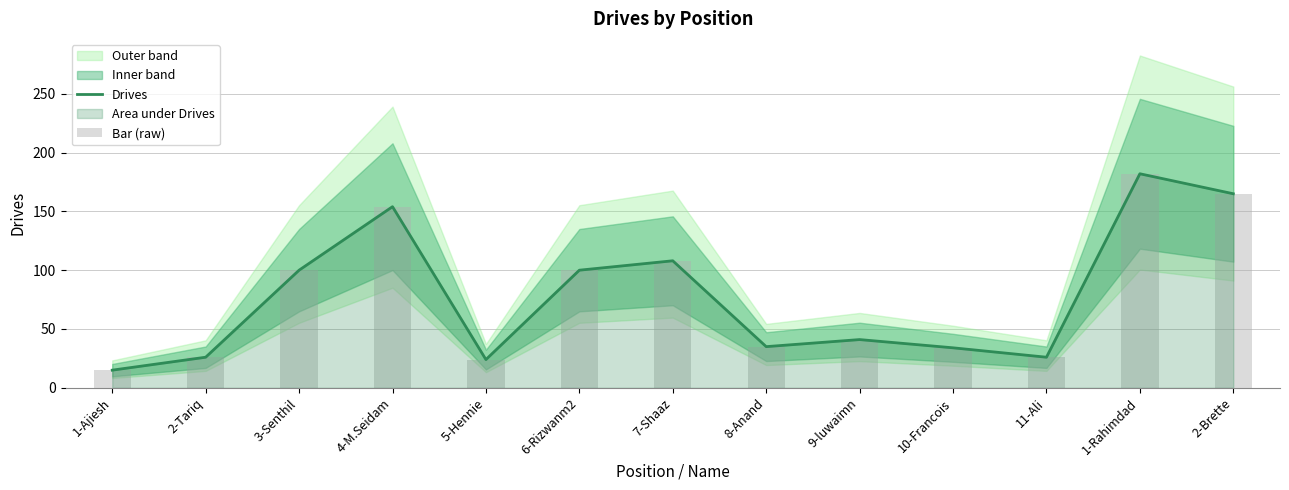

What is the maximum value shown in the chart?

182